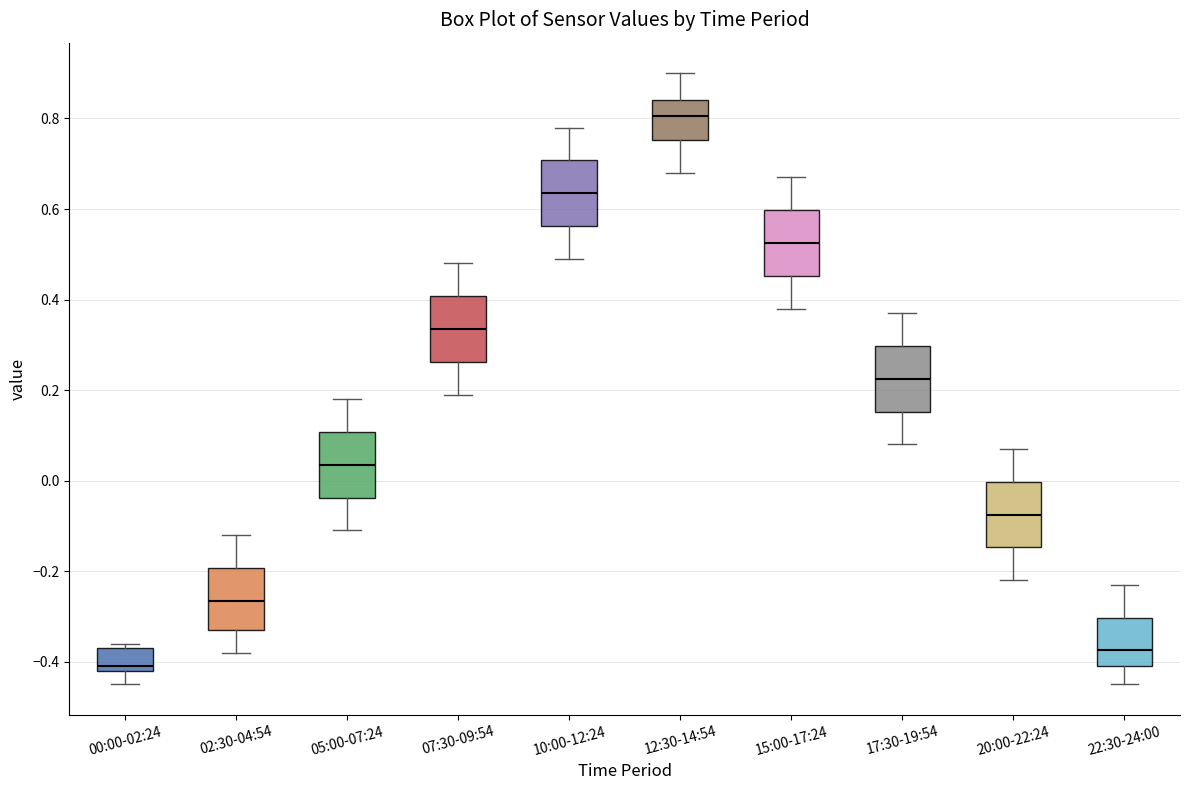

Which box's median line is the lowest?

00:00-02:24